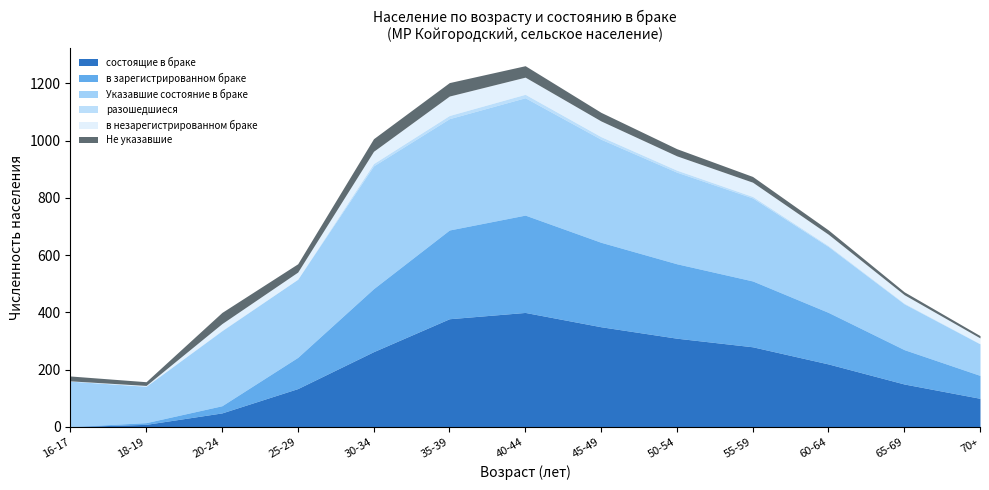

True or false: Не указавшие and Указавшие состояние в браке cross at least once.

False